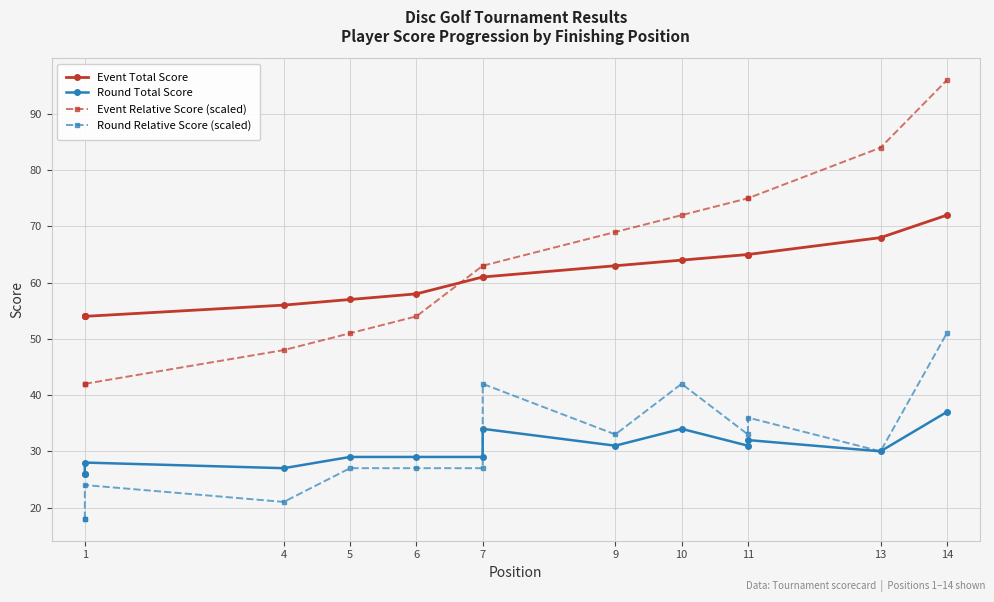

Reading right to left, extract all data points from this chart.

Event Total Score: 72	68	65	65	64	63	61	61	58	57	56	54	54	54
Round Total Score: 37	30	32	31	34	31	34	29	29	29	27	28	26	26
Event Relative Score (scaled): 96	84	75	75	72	69	63	63	54	51	48	42	42	42
Round Relative Score (scaled): 51	30	36	33	42	33	42	27	27	27	21	24	18	18